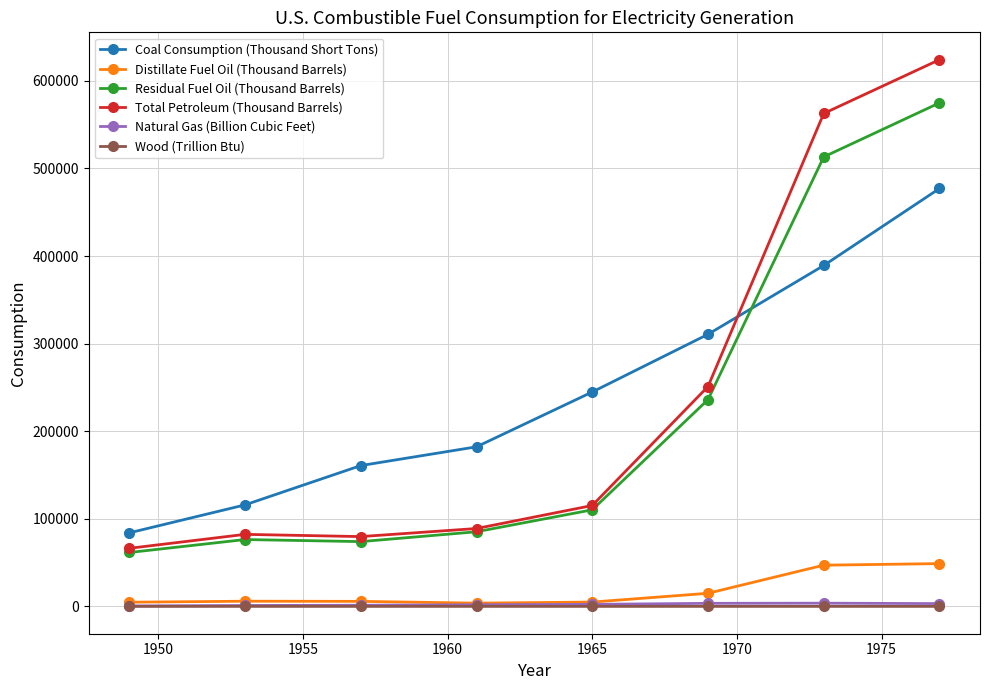

What is the greatest value displayed?

624192.8